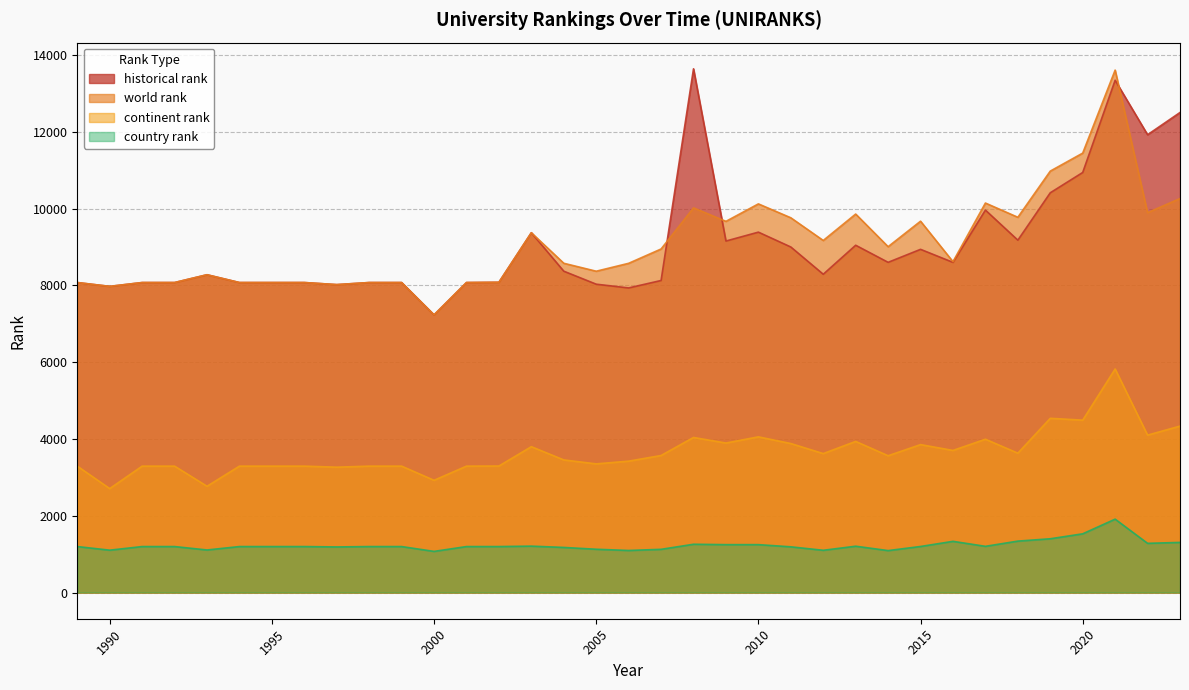

Does the chart have visible grid lines?

Yes